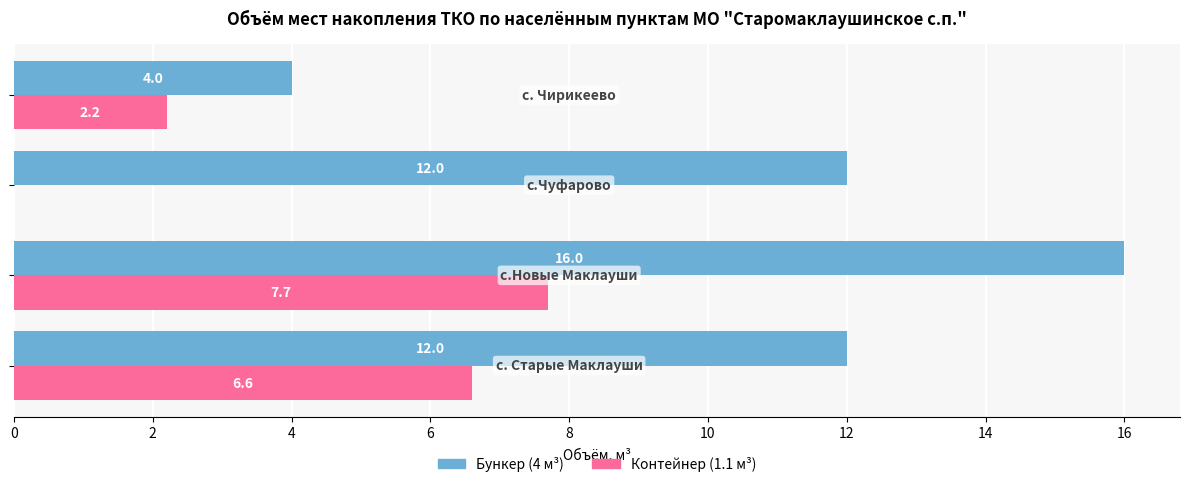

What is the highest value of the Бункер (4 м³) series?

16.0